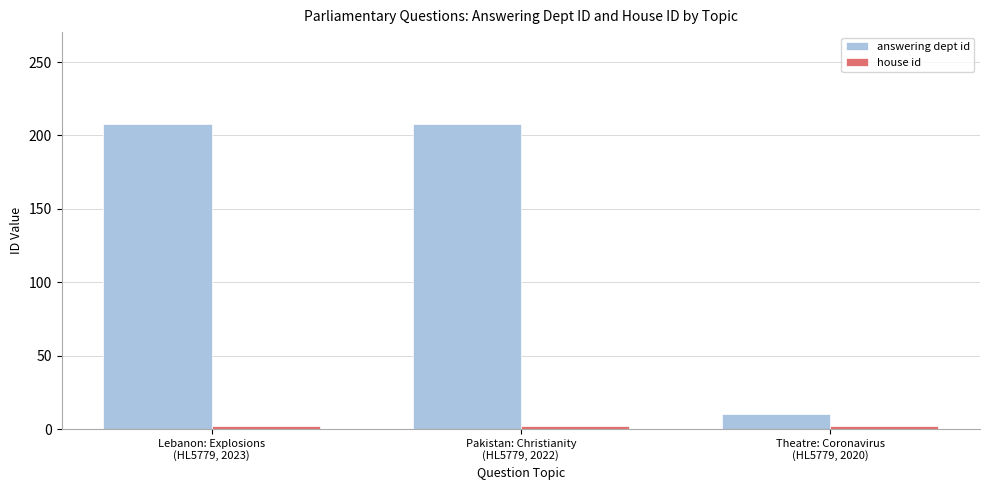

How many bars are there in each group?

2